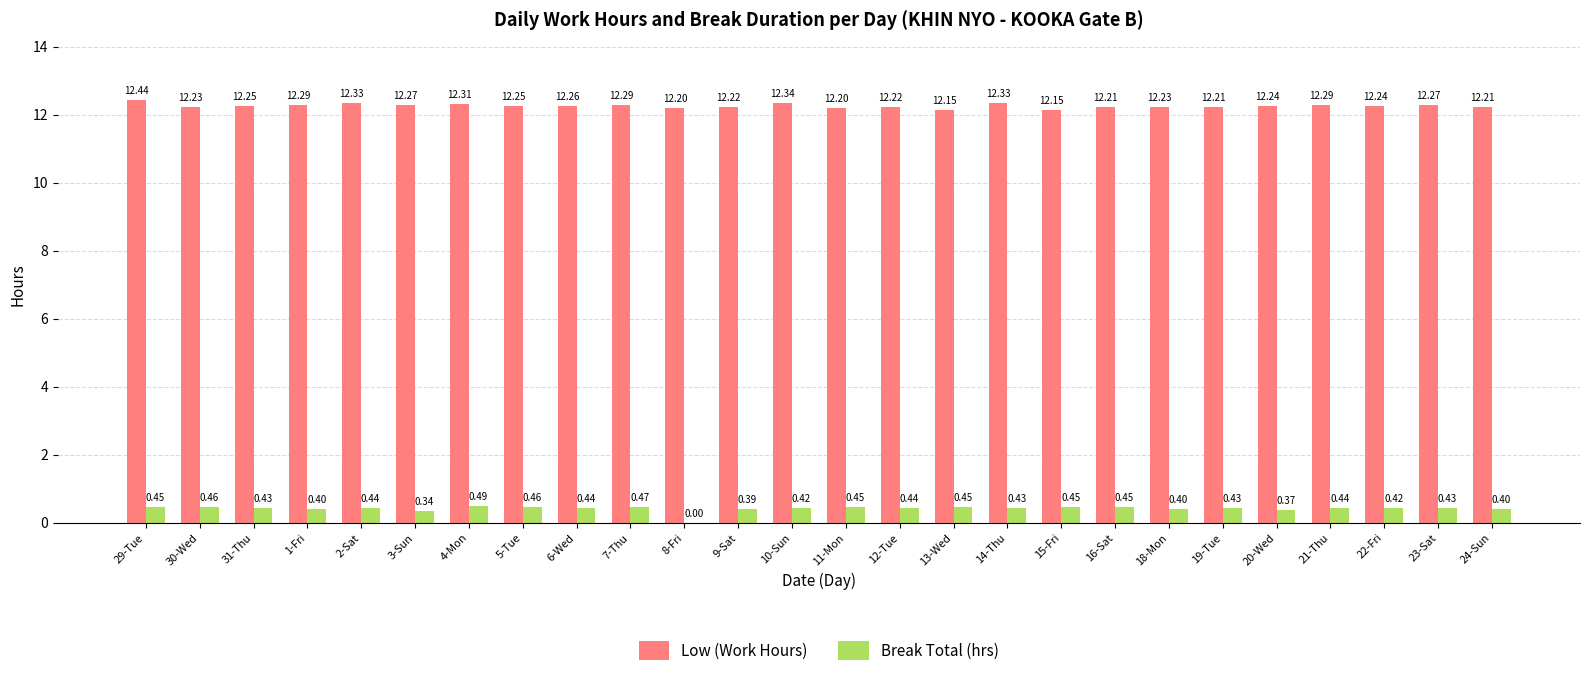

What is the sum of the Low (Work Hours) values at 1-Fri and 15-Fri?

24.4